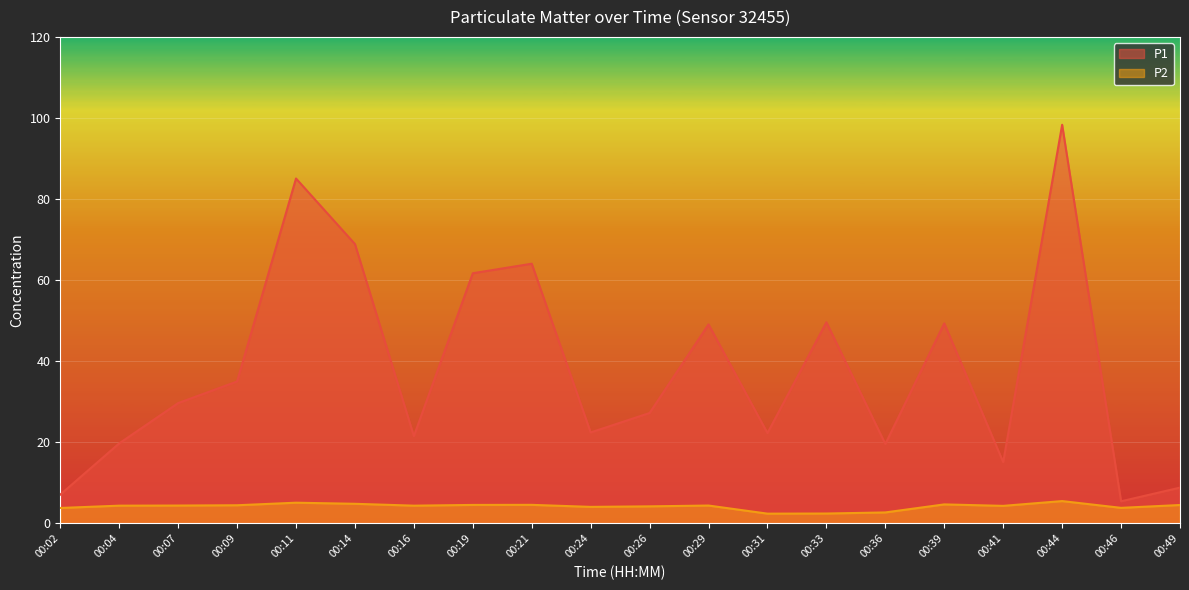

In P1, how many points are lower than both neighbors (excluding endpoints)?

6